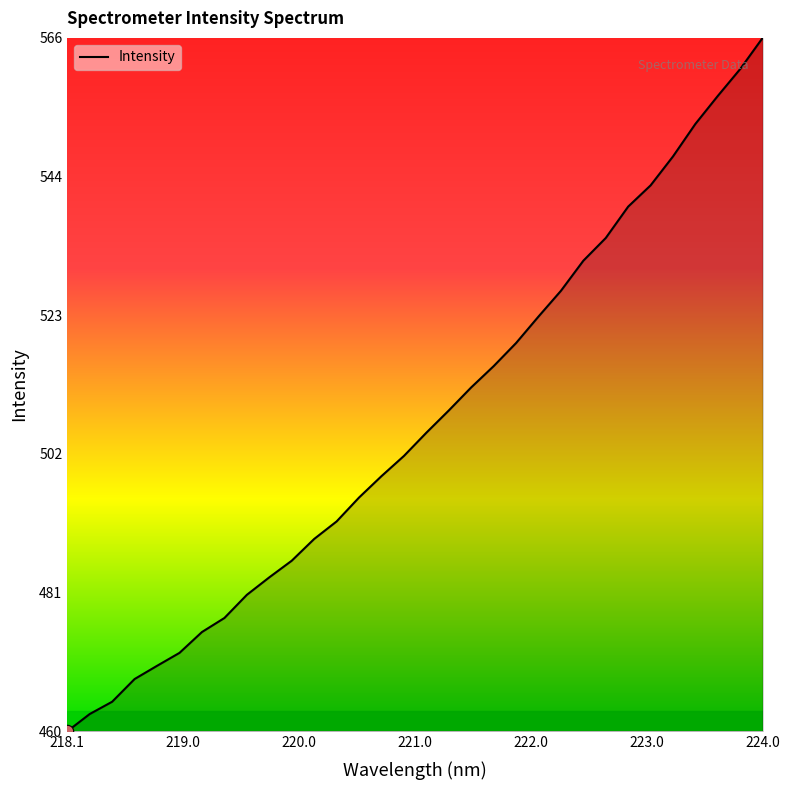

What is the difference between the maximum and minimum values?

105.4